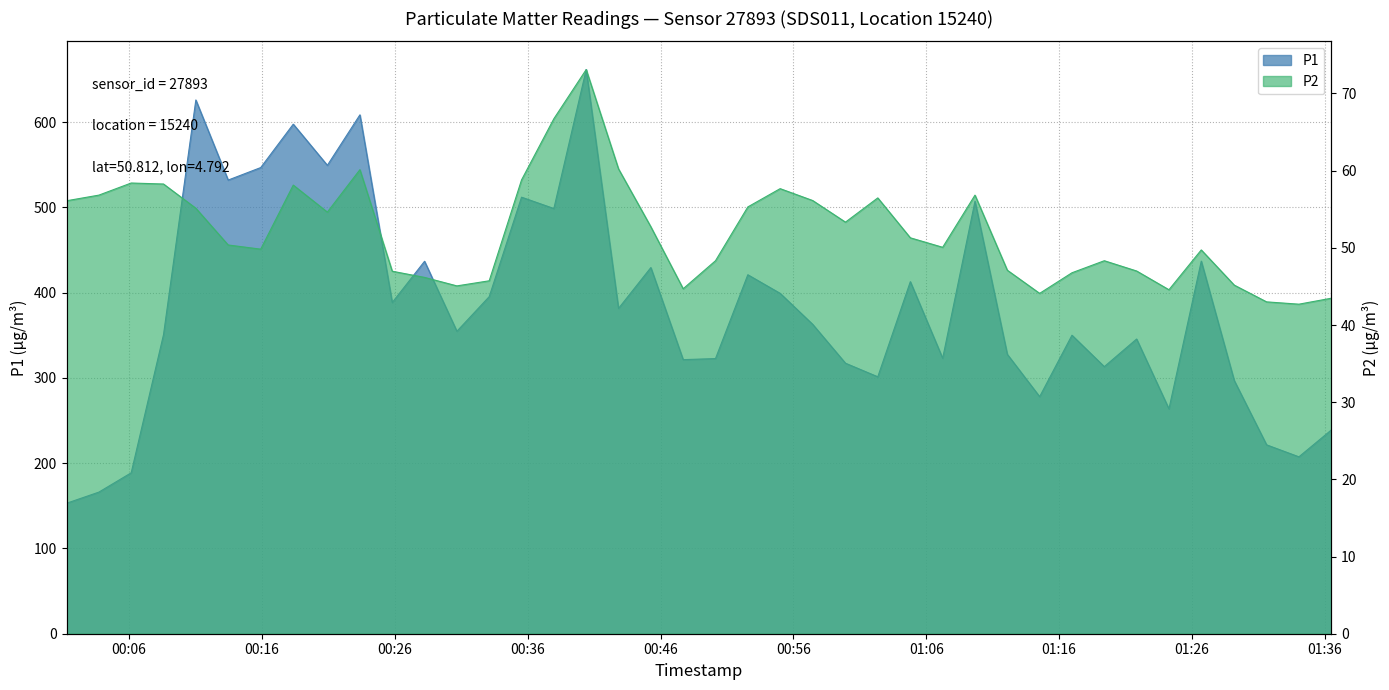

Between 00:11 and 00:47, which series saw the biggest shift?

P1